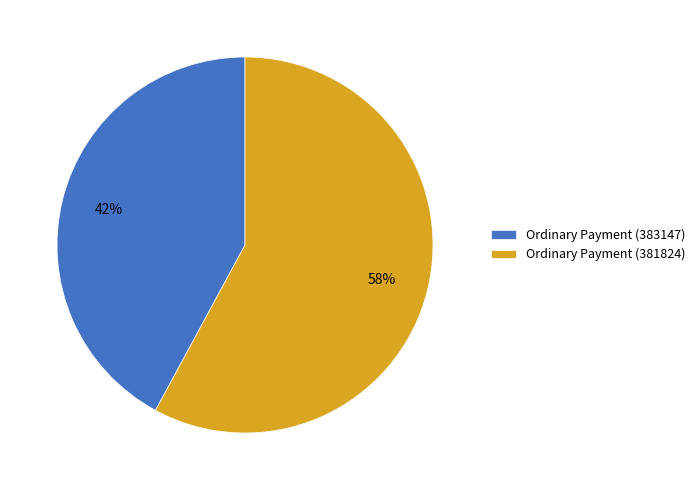

What is the ratio of the value at Ordinary Payment (383147) to the value at Ordinary Payment (381824)?

0.7